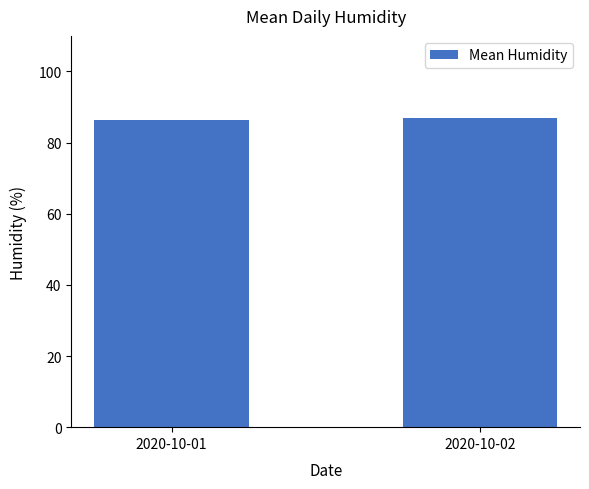

What is the sum of all values?

173.2